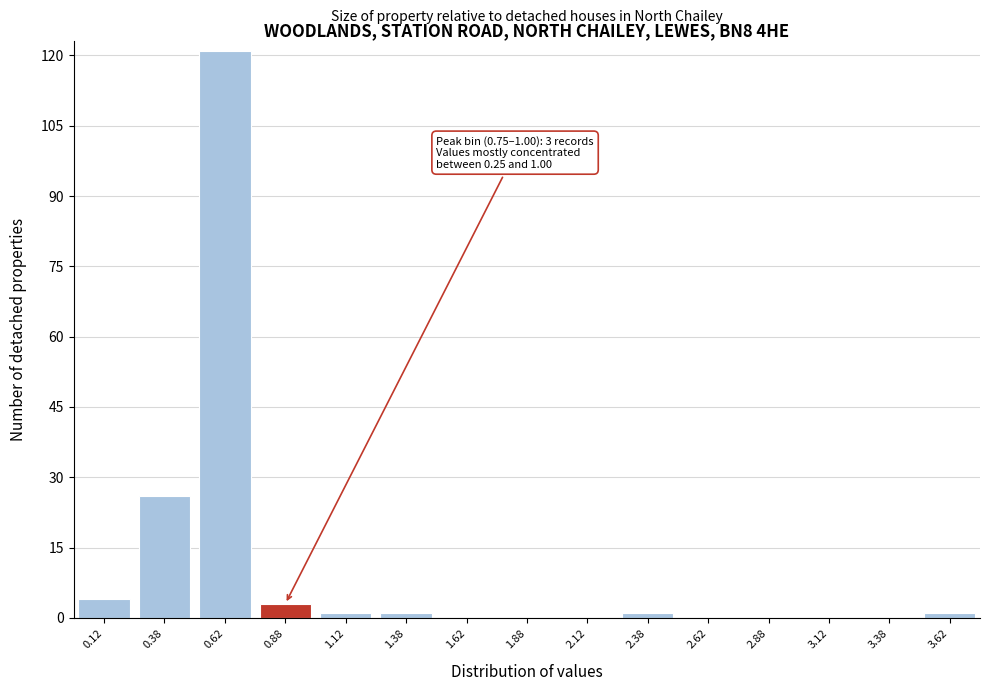

Which range on the x-axis has the tallest bar?

0.50 to 0.75